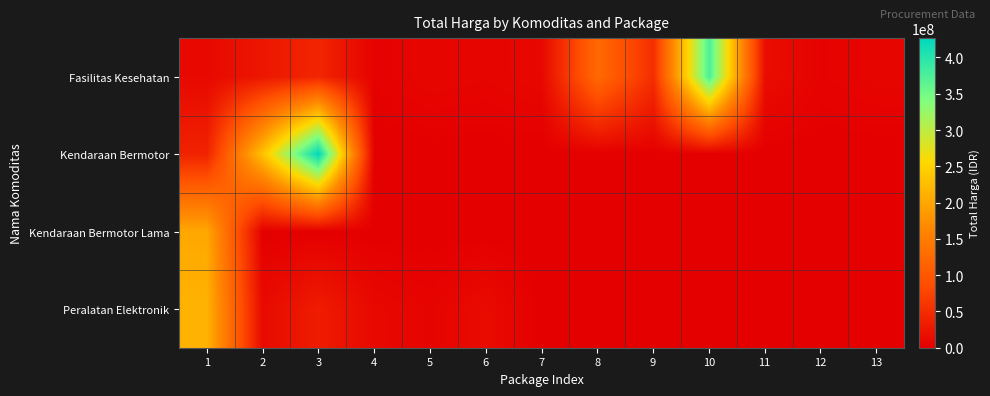

List the series in order of their peak value, lowest first.

Kendaraan Bermotor Lama, Peralatan Elektronik, Fasilitas Kesehatan, Kendaraan Bermotor